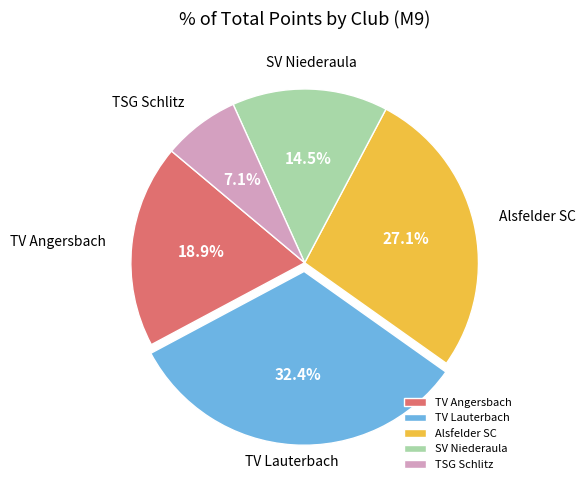

To the nearest percent, what is the average slice percentage?

20%